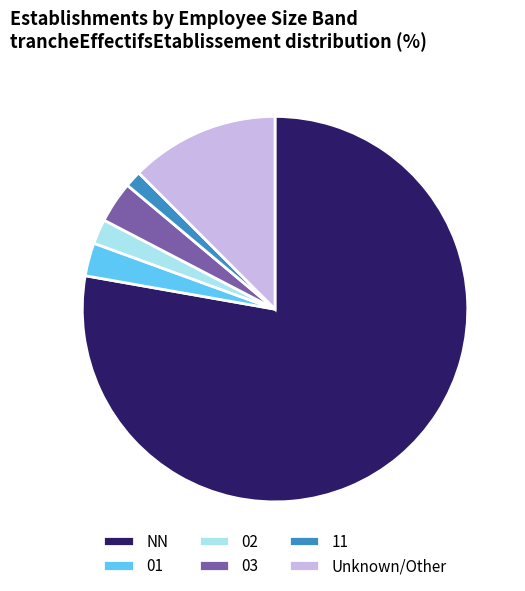

Is the sum of 01 and Unknown/Other greater than half?

No